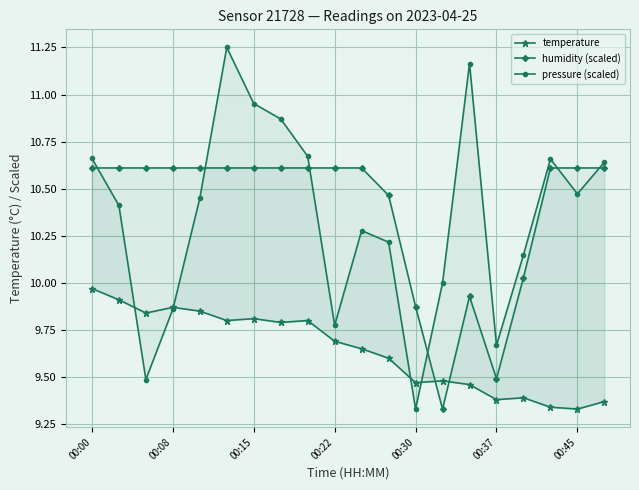

How many values in the pressure (scaled) series are below 10?

5